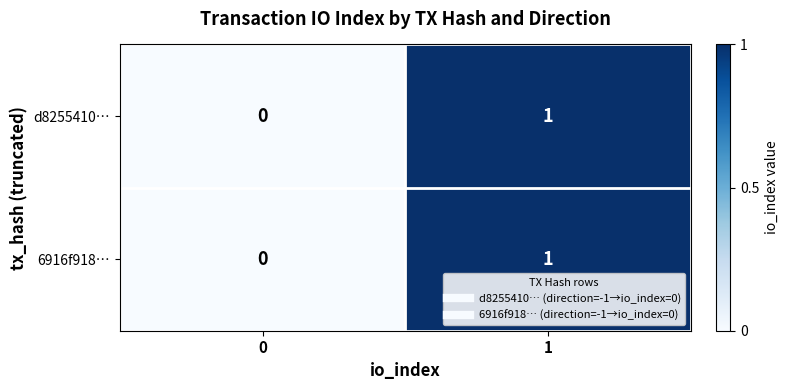

How many data points does each series have?

2